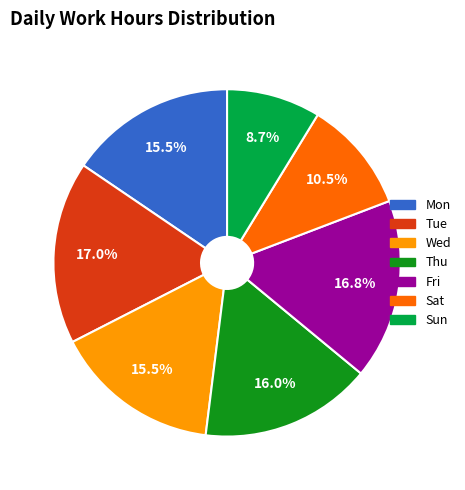

Between Wed and Sat, which is larger?

Wed